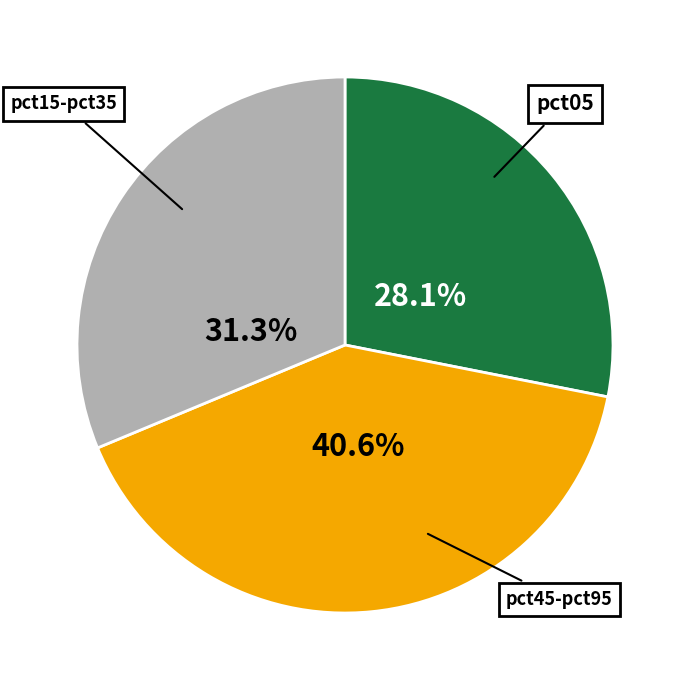

Is there a majority slice in this chart?

No